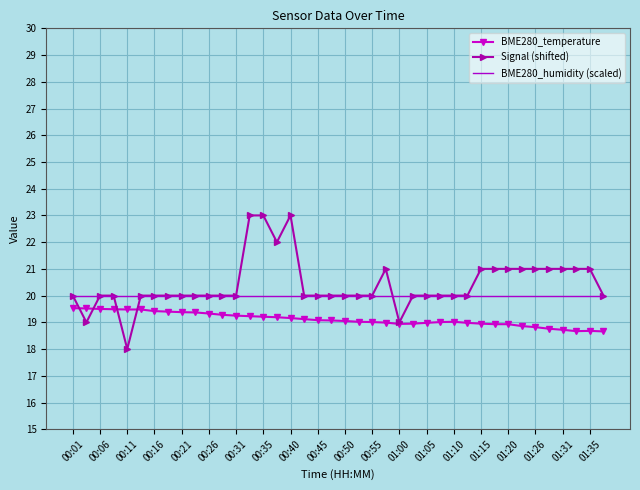

What is the maximum value shown in the chart?

23.0